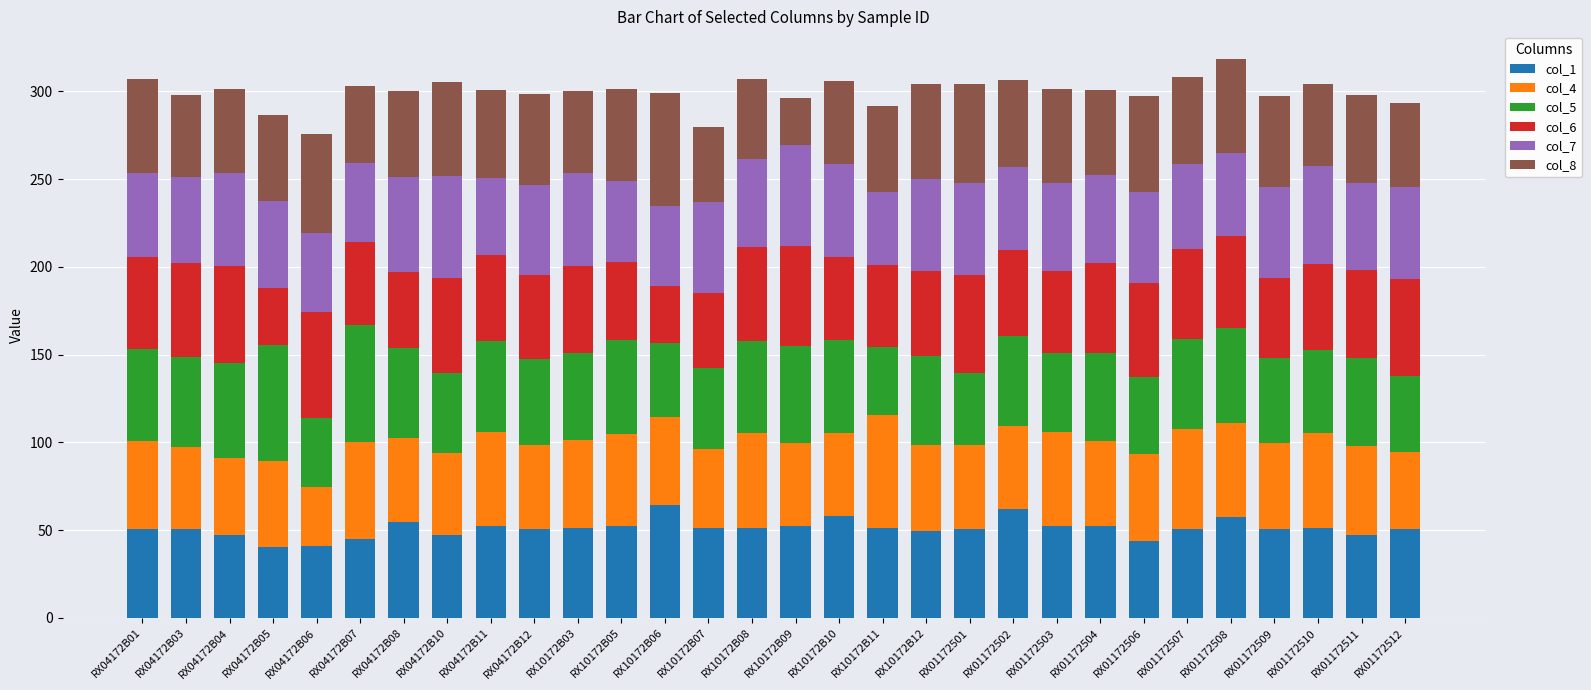

What is the sum of the col_1 values at RX01172510 and RX10172B03?

102.2